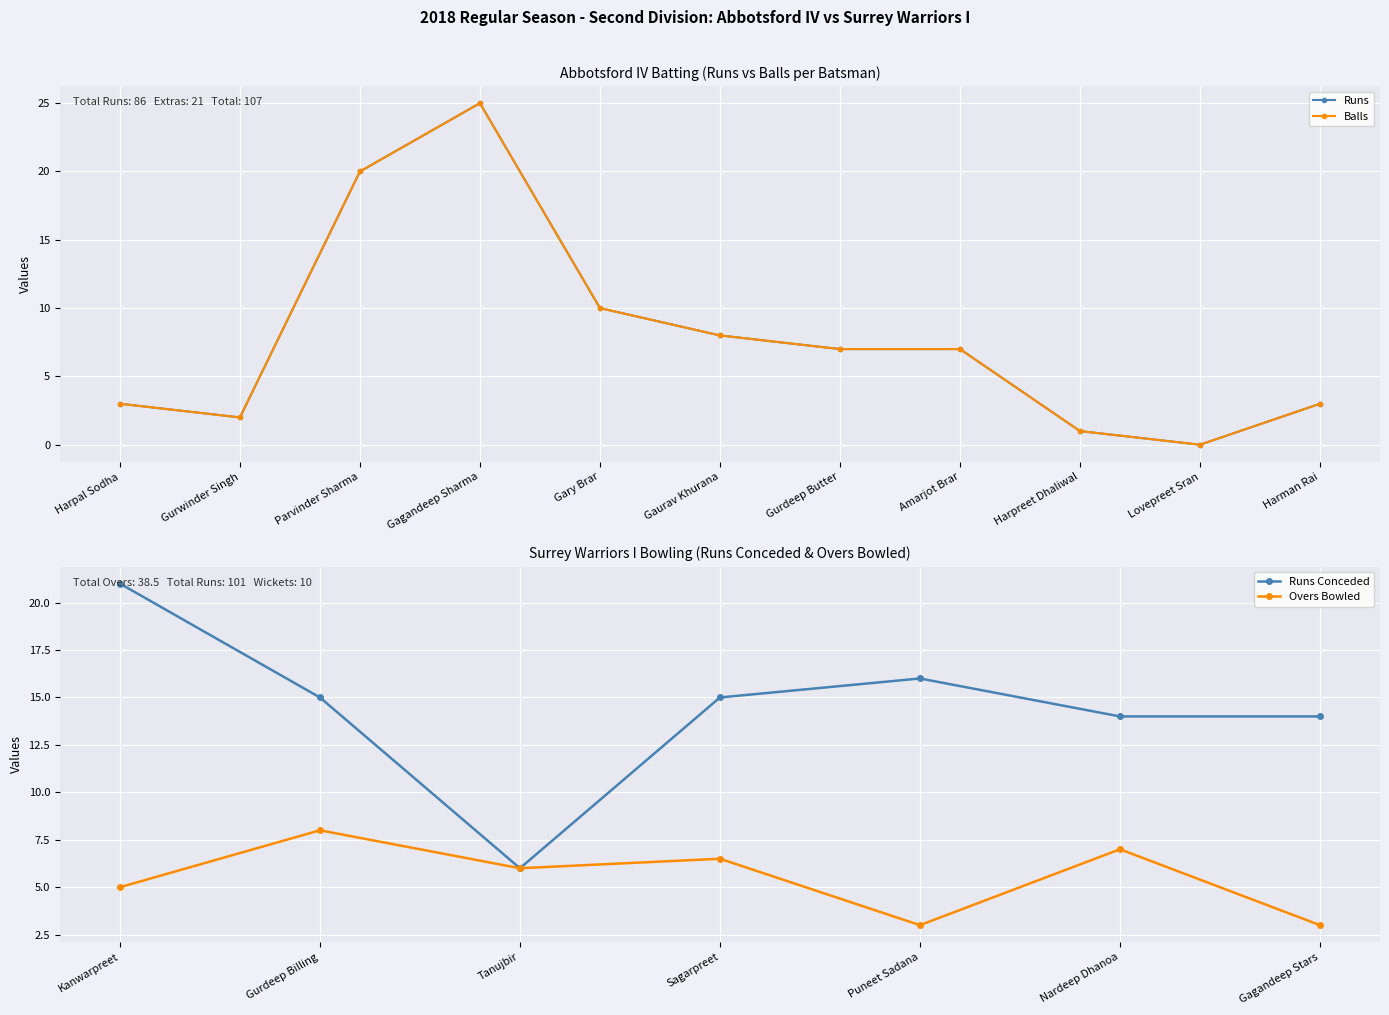

The Abbotsford IV Runs series shows 8 at Gagandeep Sharma. True or false?

False